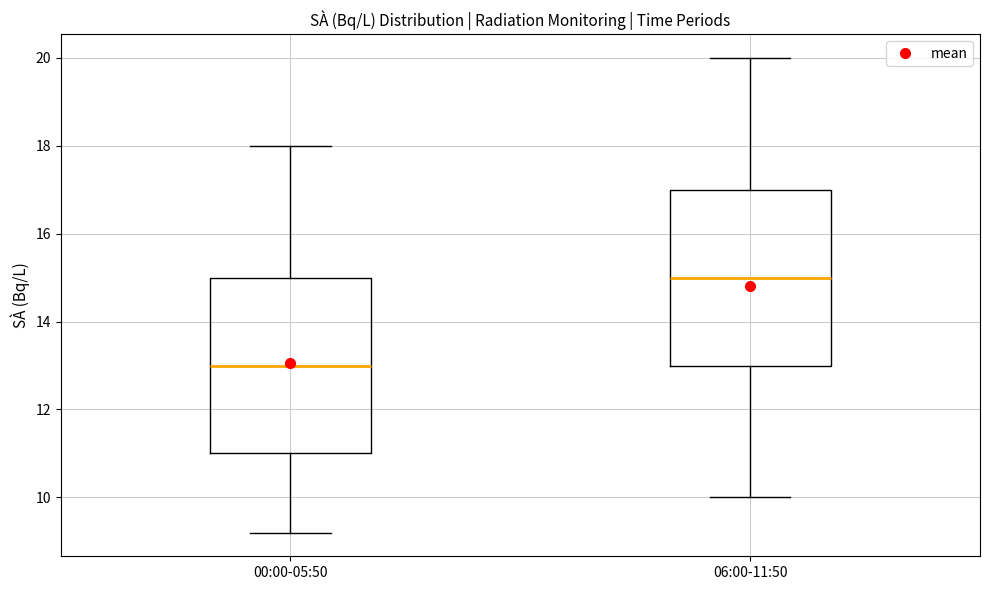

Reading left to right, read every box against the y-axis: the position of its median line, the range the box covers, and the ends of its whiskers. The values are not printed on the chart, so give them approximately, as read against the axis.

00:00-05:50: median 13.0, box 11.0 to 15.0, whiskers 9.2 to 18.0
06:00-11:50: median 15.0, box 13.0 to 17.0, whiskers 10.0 to 20.0